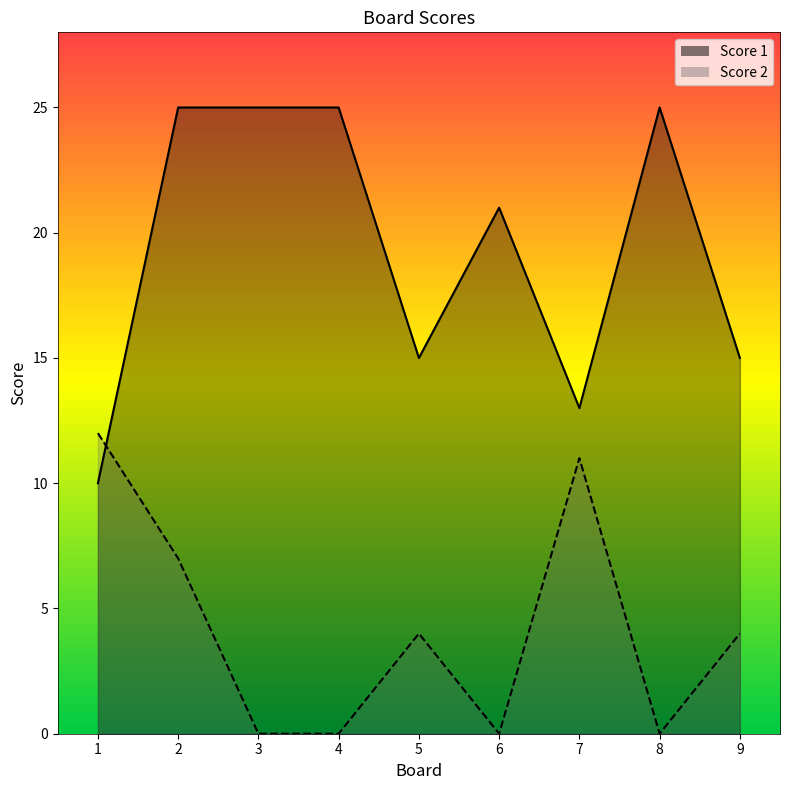

The value of Score 1 at 6 is 28. True or false?

False